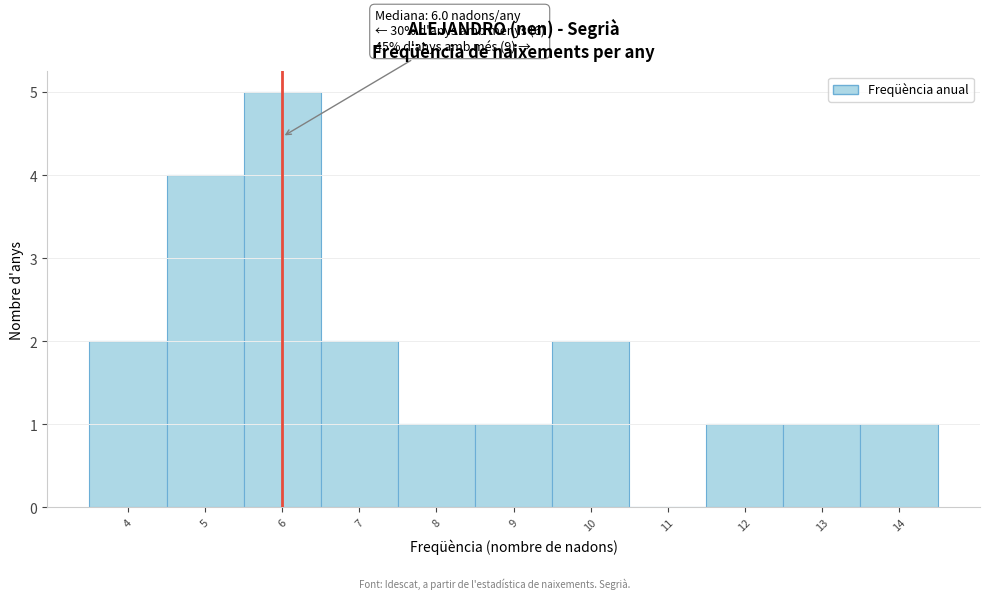

Which range on the x-axis has the tallest bar?

5.5 to 6.5